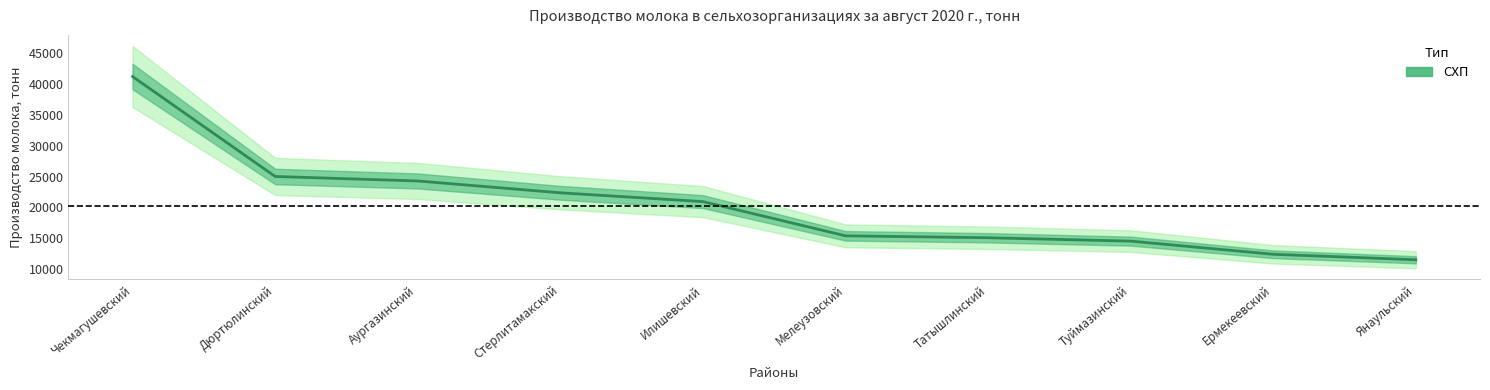

Does the chart display data point markers on the line(s)?

No